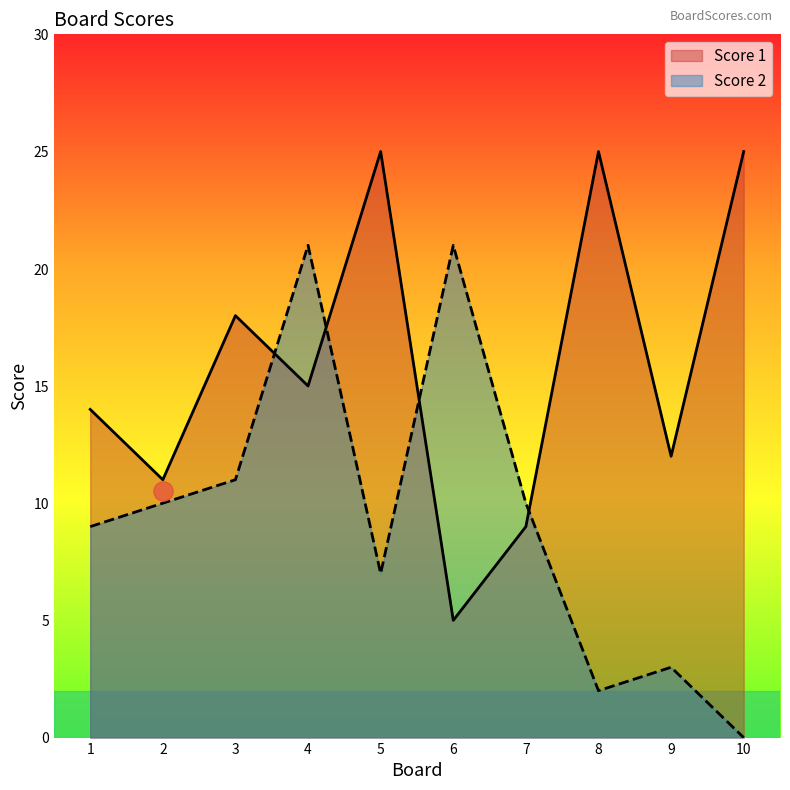

At which category does Score 2 reach its first local valley?

5